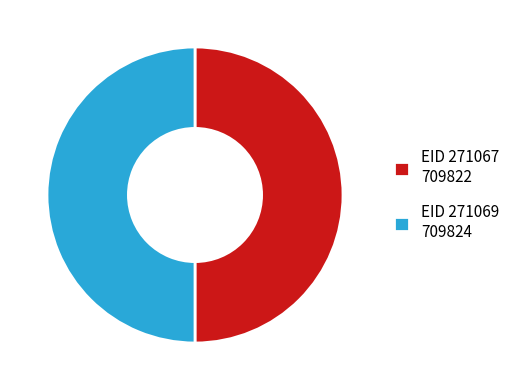

Is it true that EID 271069 709824 is 50% of the pie?

True